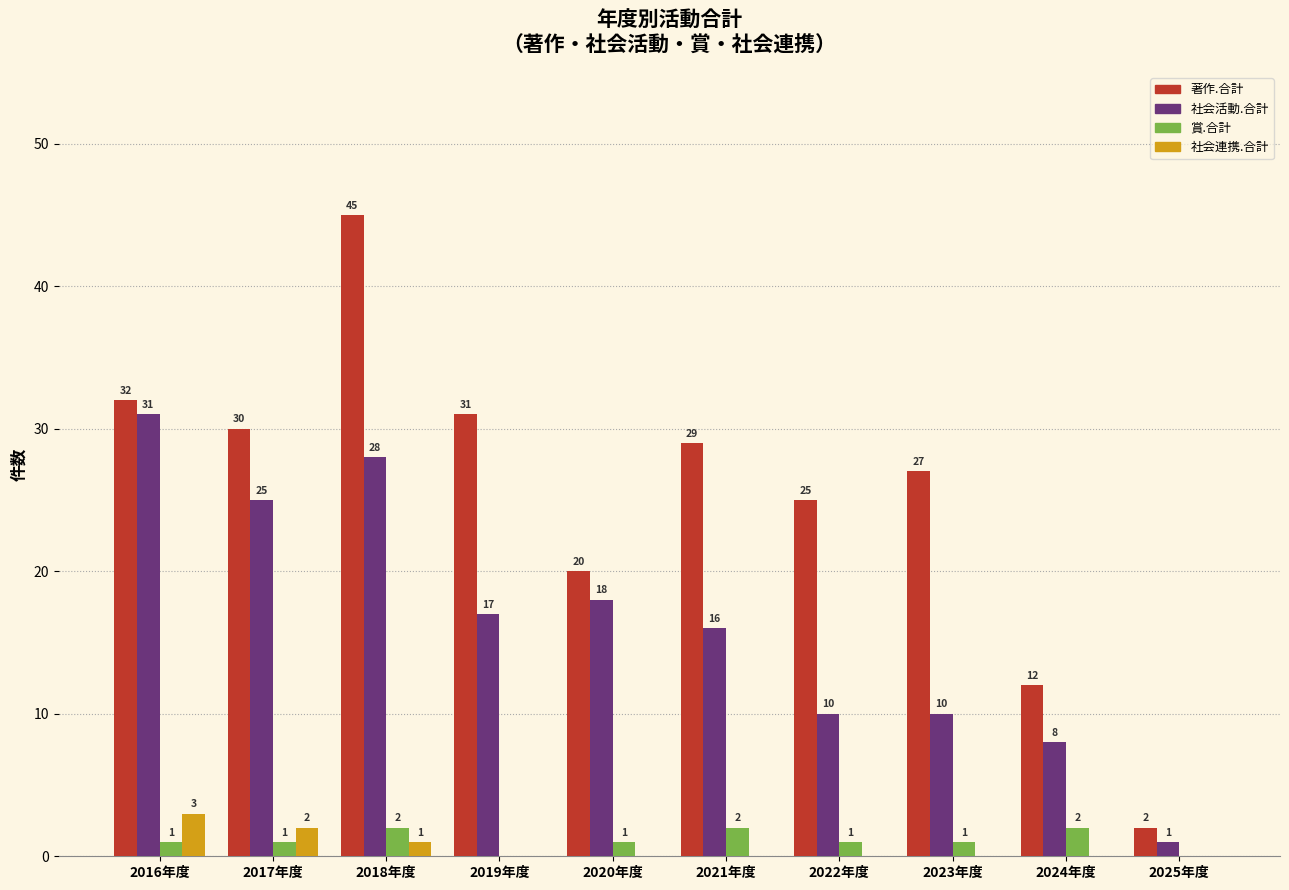

Reading left to right, what are all the values shown in this chart?

著作.合計: 2016年度=32	2017年度=30	2018年度=45	2019年度=31	2020年度=20	2021年度=29	2022年度=25	2023年度=27	2024年度=12	2025年度=2
社会活動.合計: 2016年度=31	2017年度=25	2018年度=28	2019年度=17	2020年度=18	2021年度=16	2022年度=10	2023年度=10	2024年度=8	2025年度=1
賞.合計: 2016年度=1	2017年度=1	2018年度=2	2019年度=0	2020年度=1	2021年度=2	2022年度=1	2023年度=1	2024年度=2	2025年度=0
社会連携.合計: 2016年度=3	2017年度=2	2018年度=1	2019年度=0	2020年度=0	2021年度=0	2022年度=0	2023年度=0	2024年度=0	2025年度=0